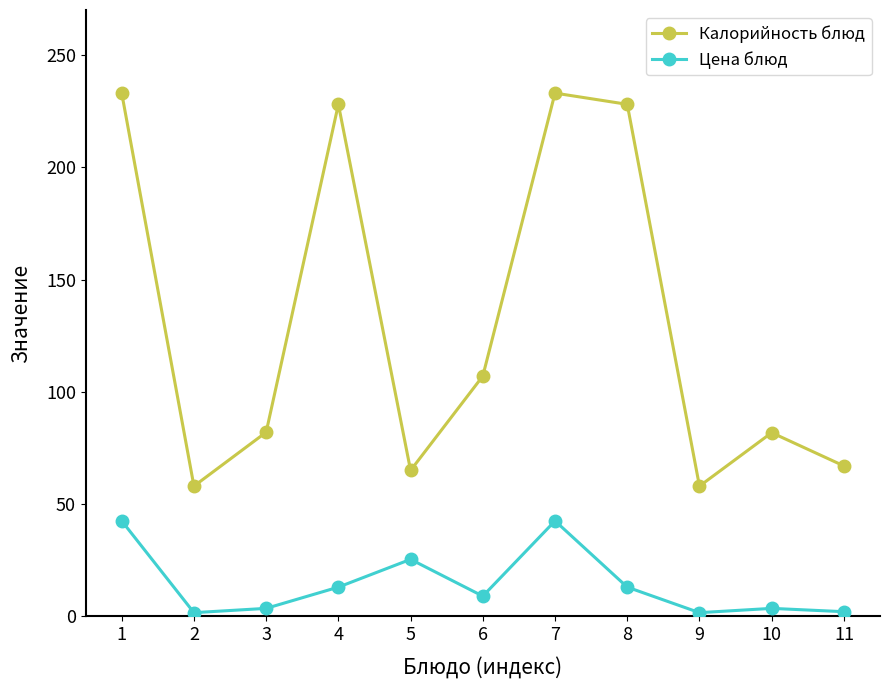

What is the minimum value for Калорийность блюд?

58.0